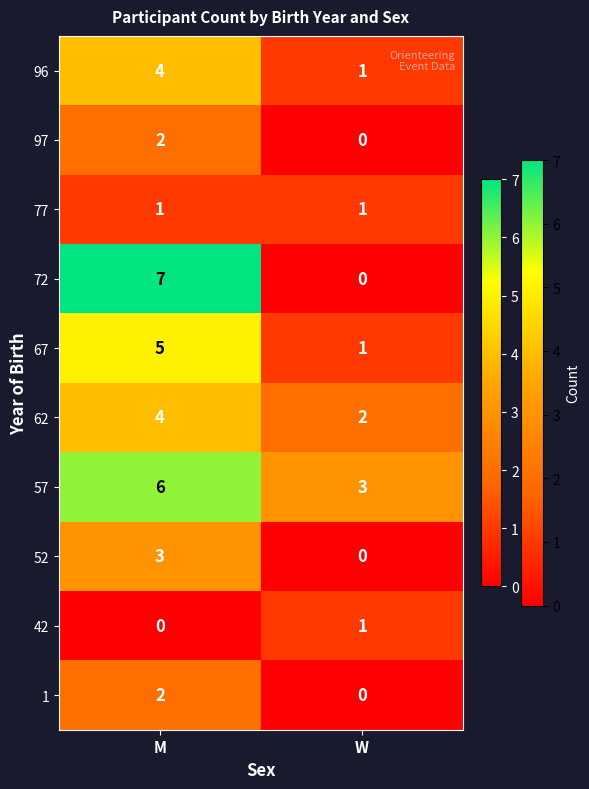

What is the sum of all 62 values?

6